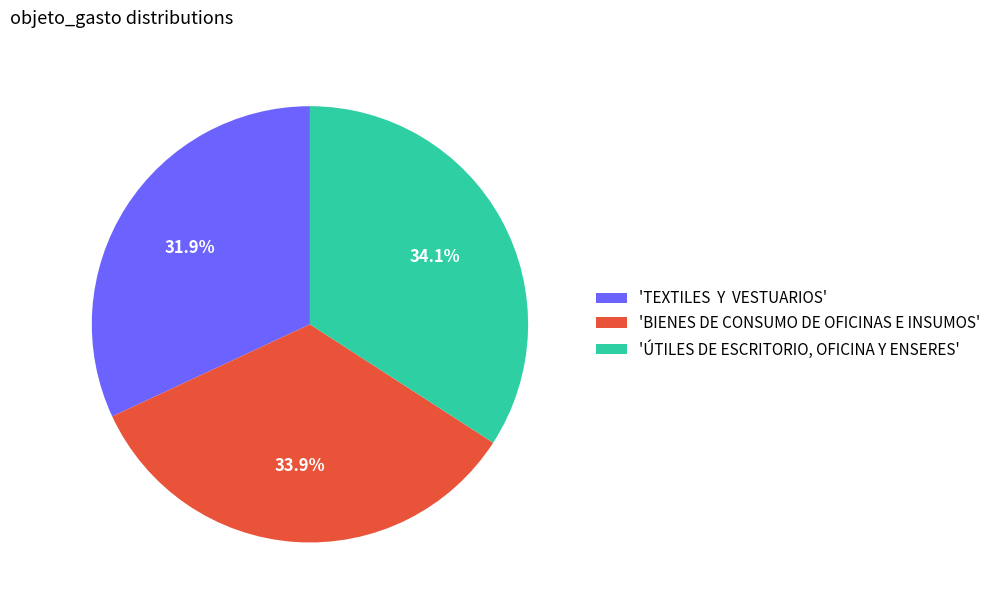

How many segments does this pie chart have?

3